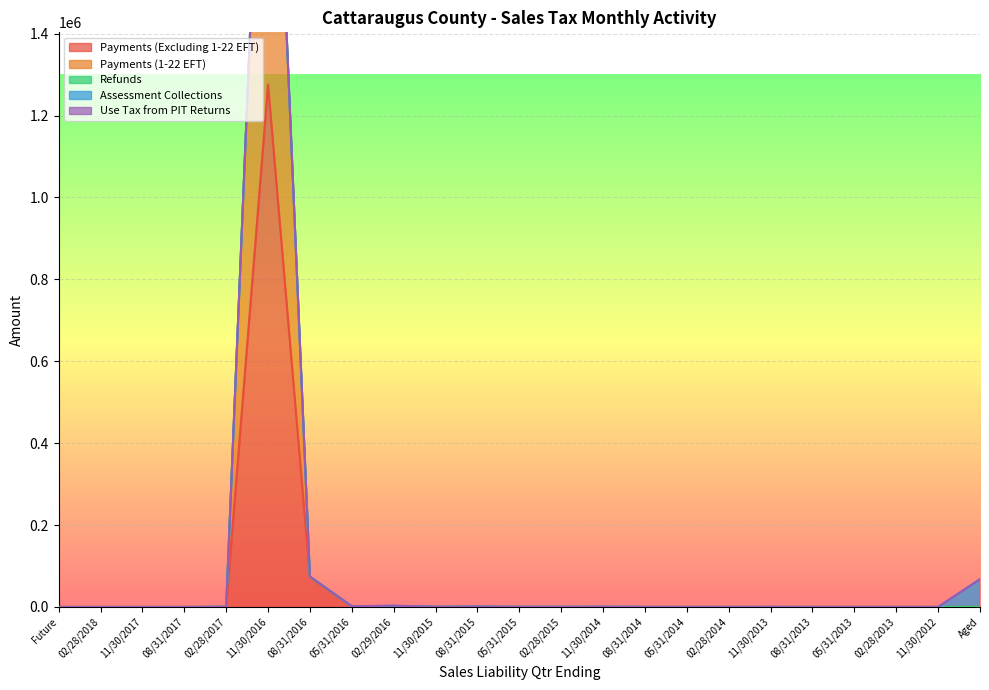

True or false: Refunds and Use Tax from PIT Returns intersect in this chart.

False